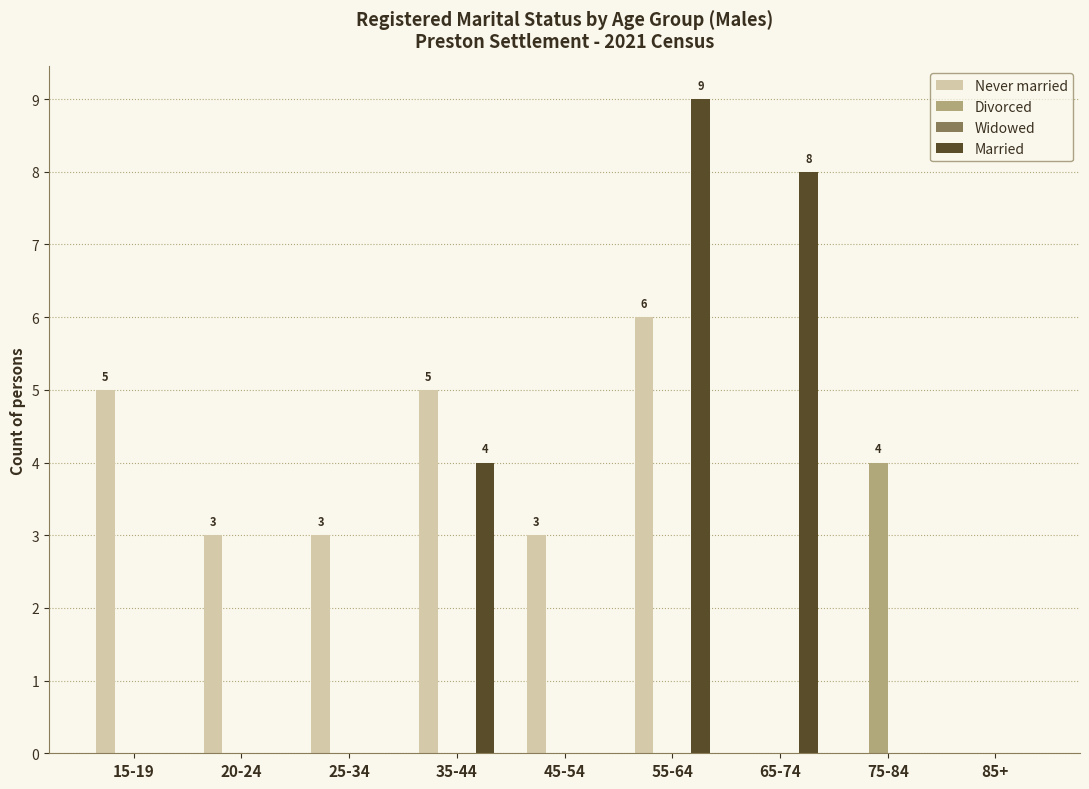

How many groups of bars are there?

9